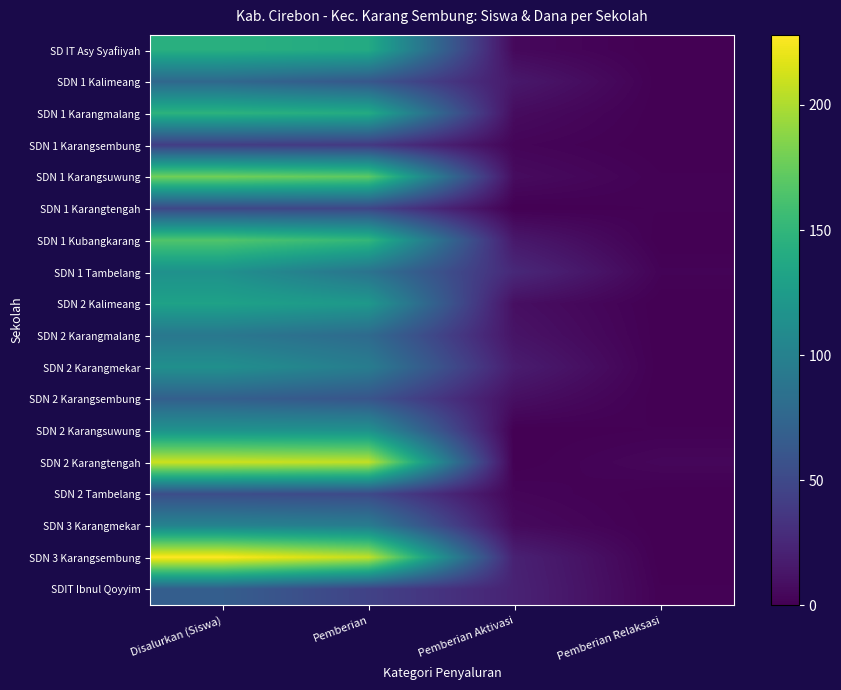

Is it true that SDN 2 Karangmalang equals 20 at Pemberian Aktivasi?

False